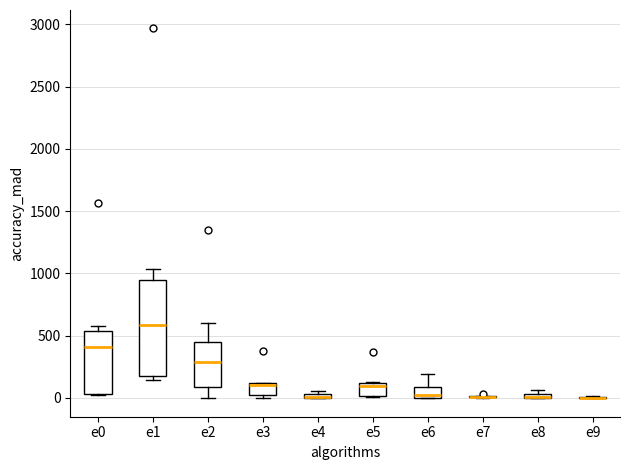

Comparing the boxes themselves (not the whiskers), which one is the tallest?

e1